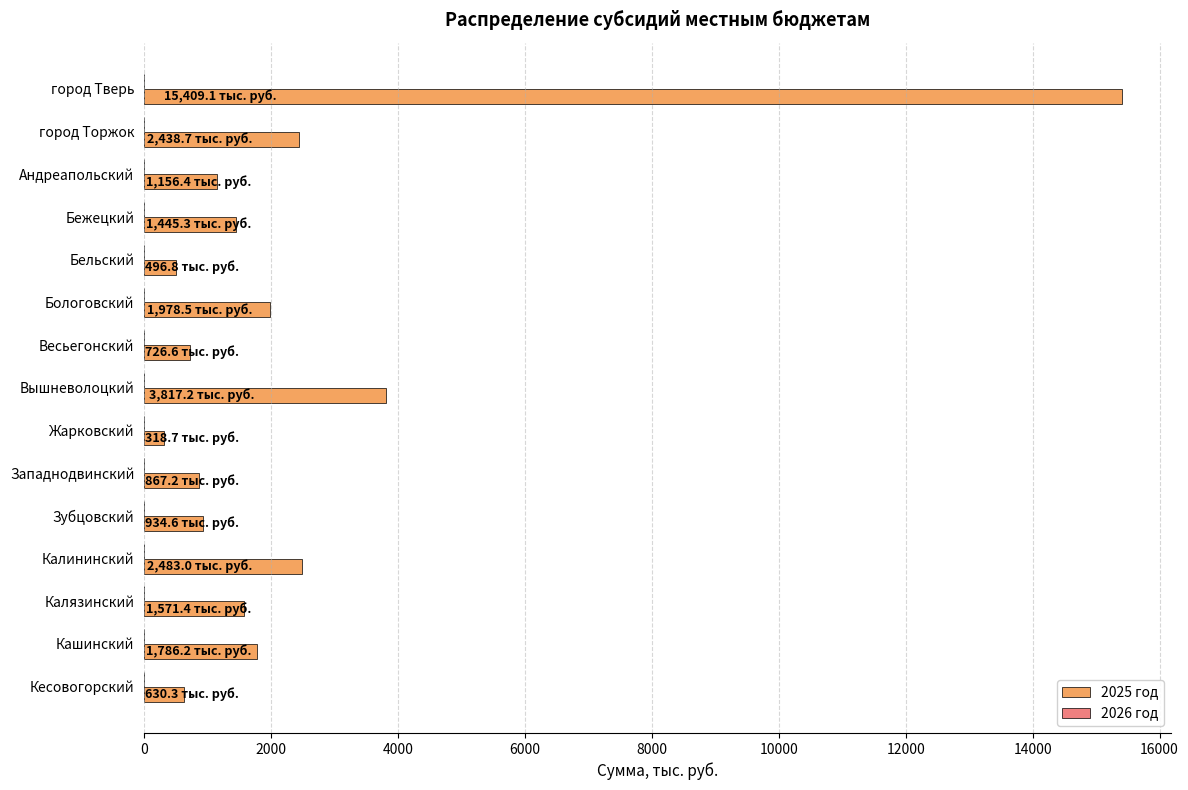

What is the maximum value shown in the chart?

15409.1